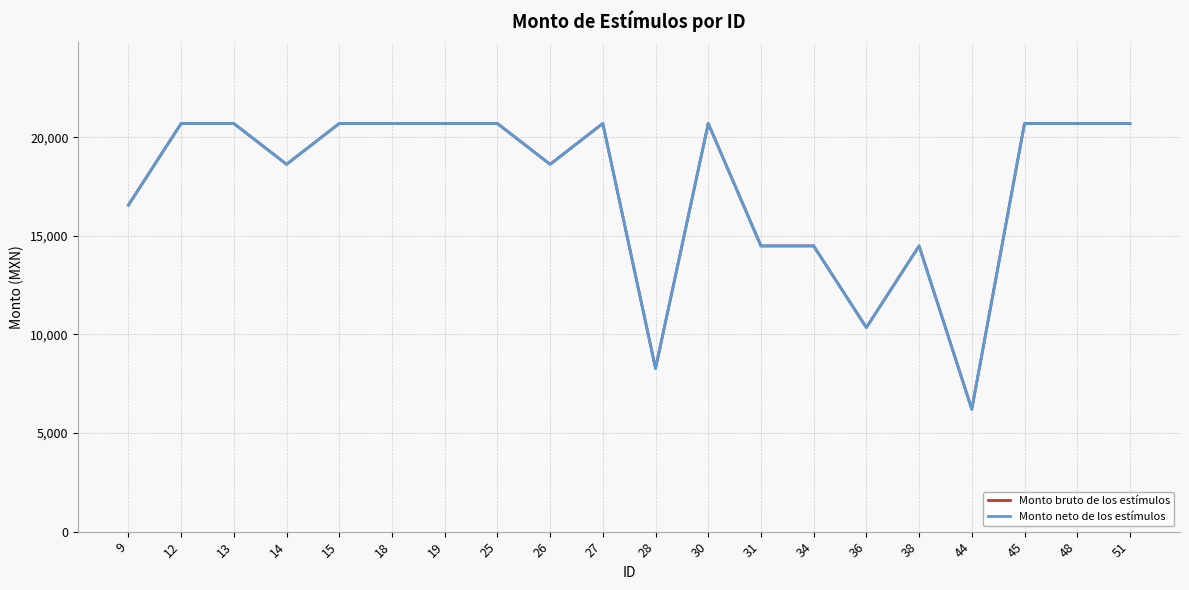

Does the chart have visible grid lines?

Yes